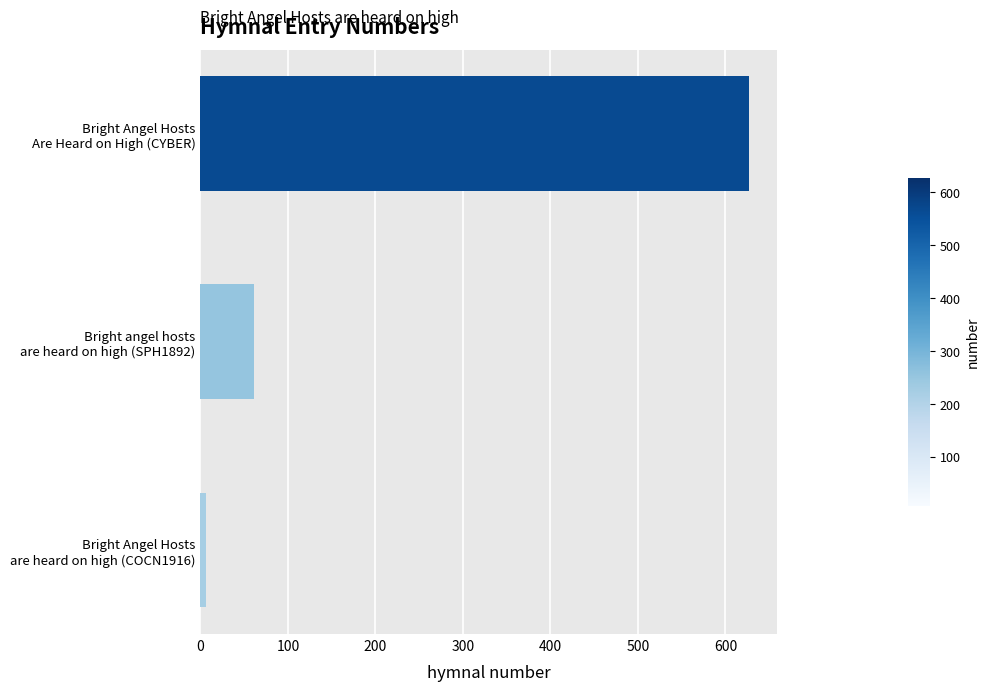

Reading bottom to top, extract all data points from this chart.

7	61	627